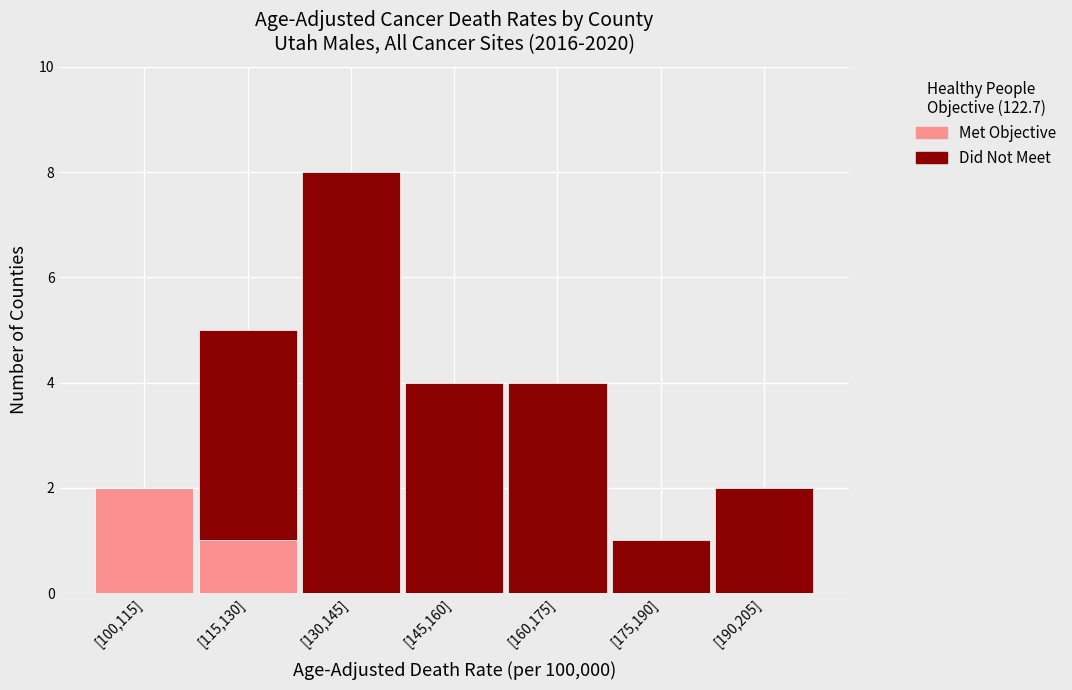

What is the total value across all series at [145,160]?

4